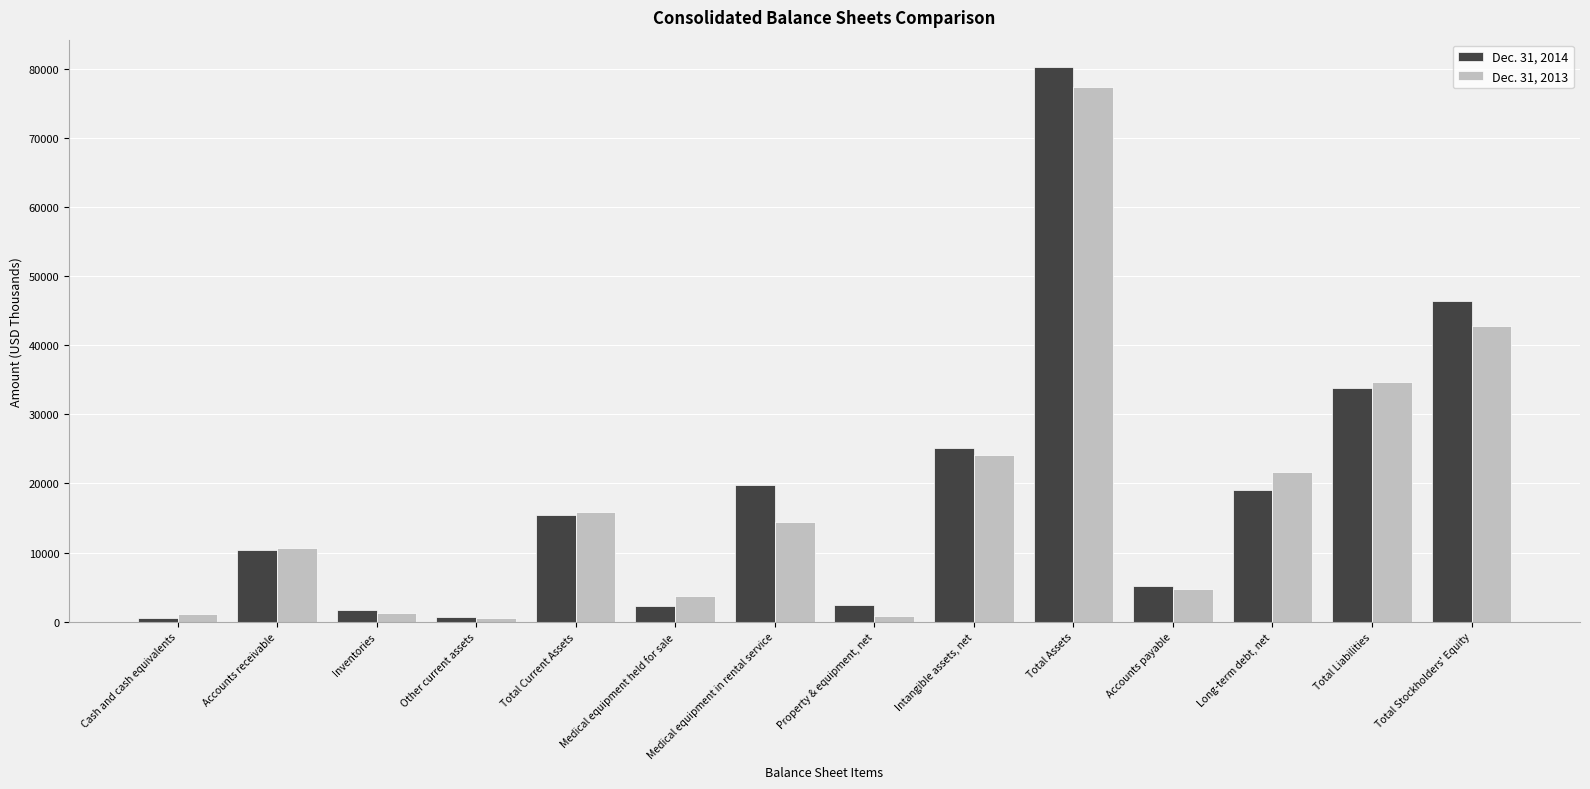

Is the value of Dec. 31, 2013 at Total Stockholders' Equity greater than the value of Dec. 31, 2014 at Total Stockholders' Equity?

No